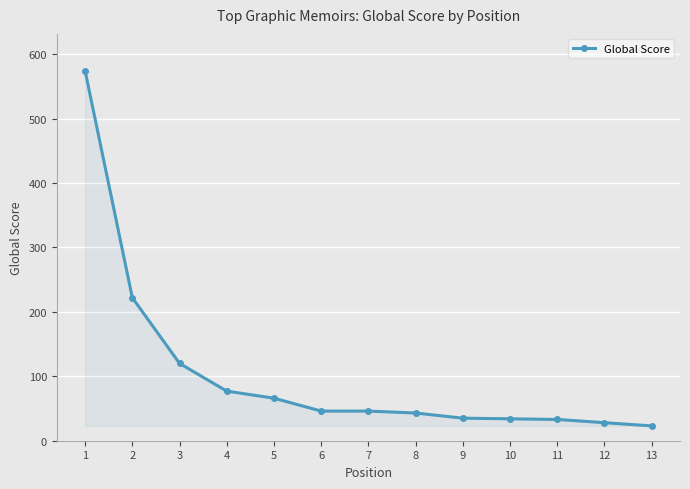

Is it true that the value at 3 is 120?

True